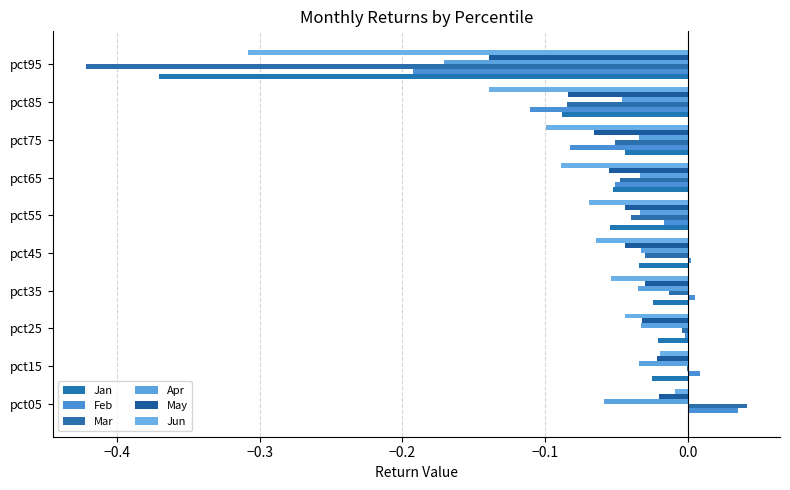

How many values in the Jan series exceed 0?

1